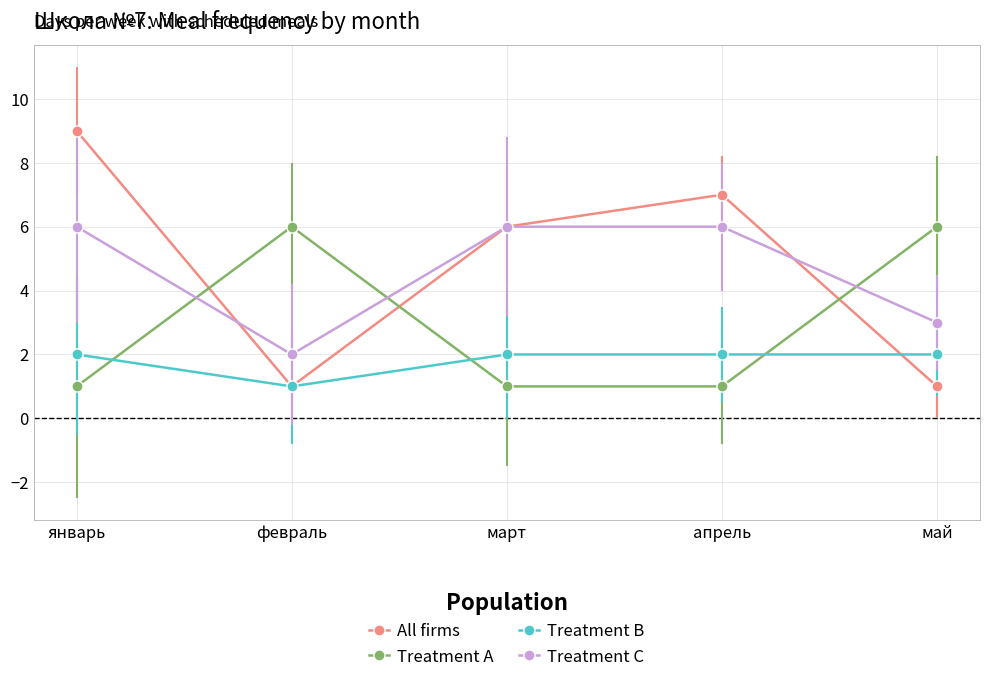

Is the value of Treatment B at март greater than the value of All firms at апрель?

No